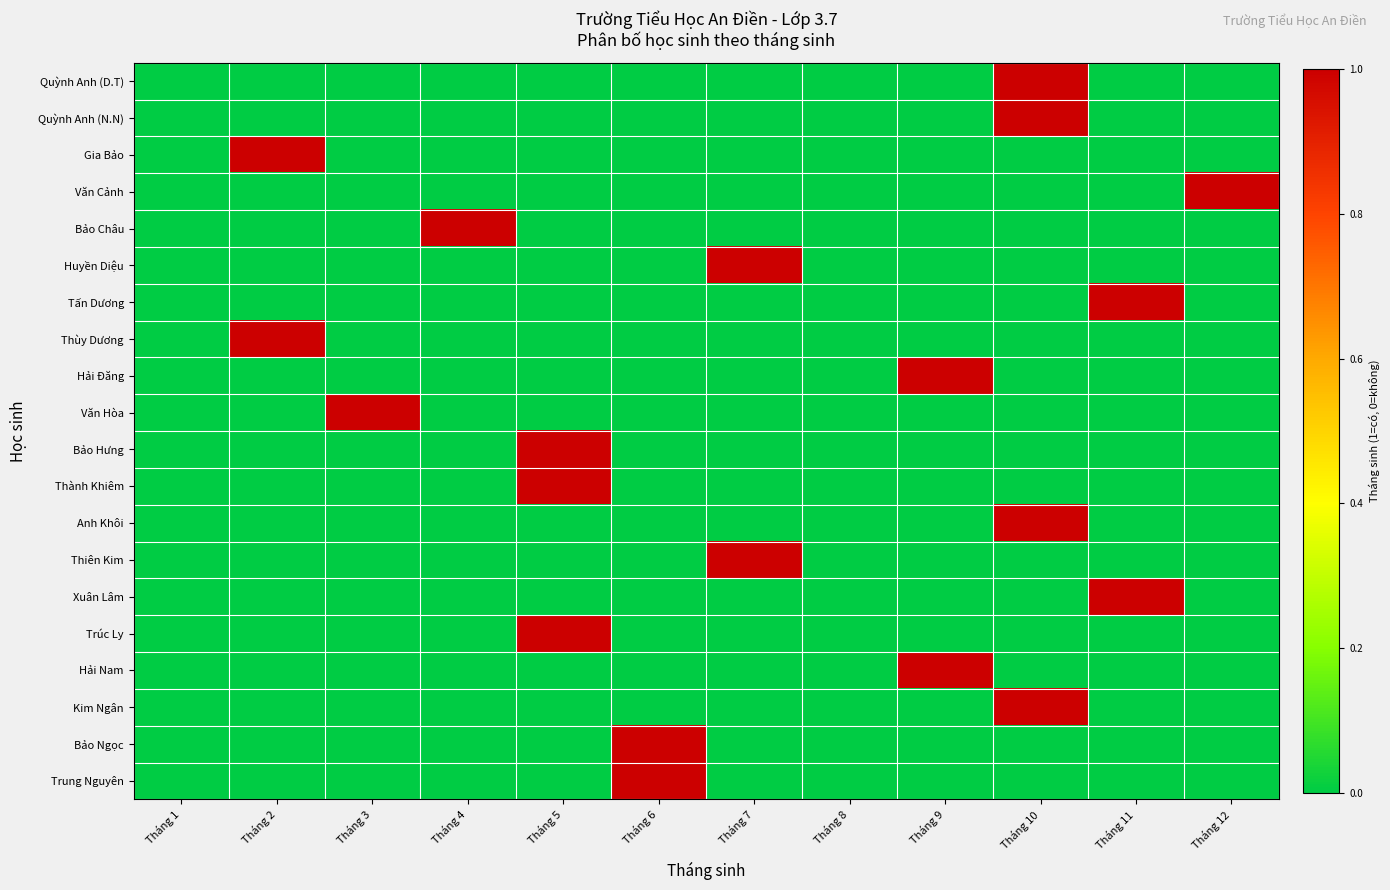

What is the total value across all series at Tháng 6?

2